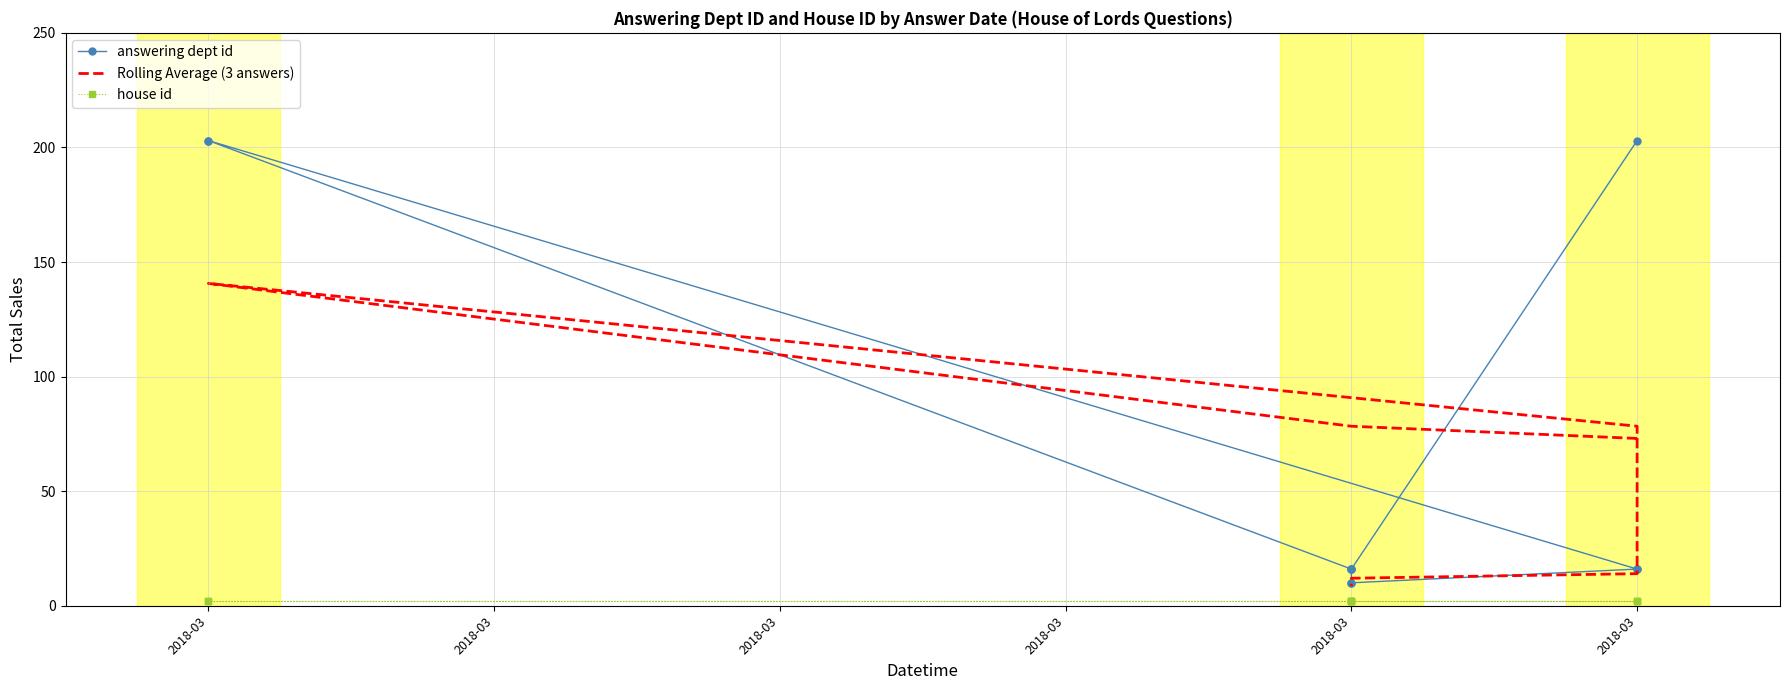

True or false: Rolling Average (3 answers) and answering dept id cross at least once.

True